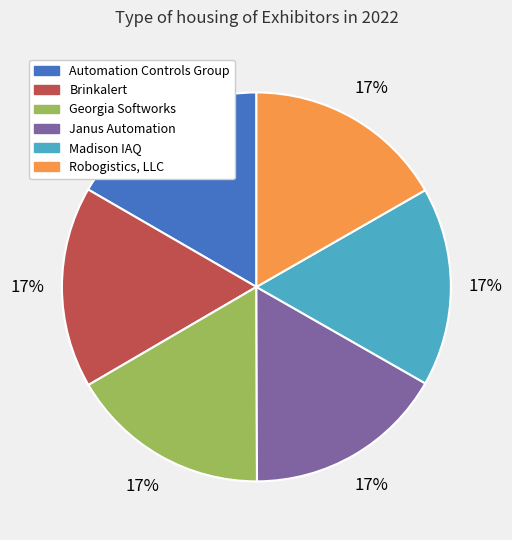

Is Janus Automation the majority of the pie?

No